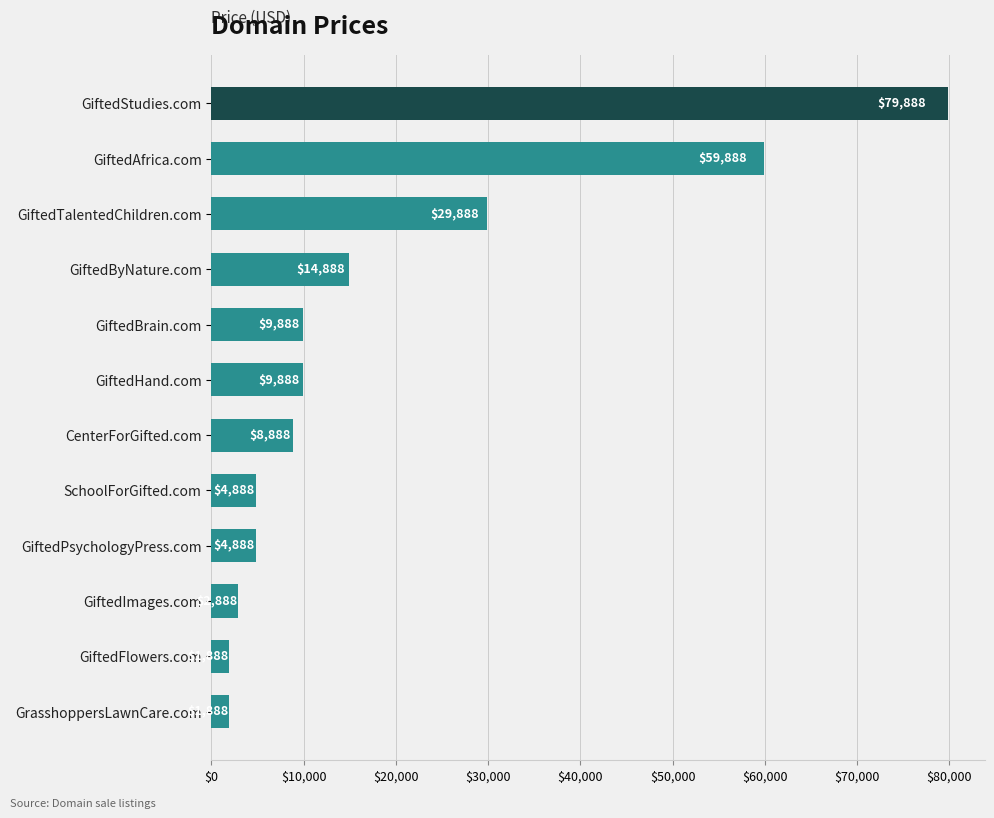

Approximately how many times larger is the value at SchoolForGifted.com compared to GrasshoppersLawnCare.com?

2.6